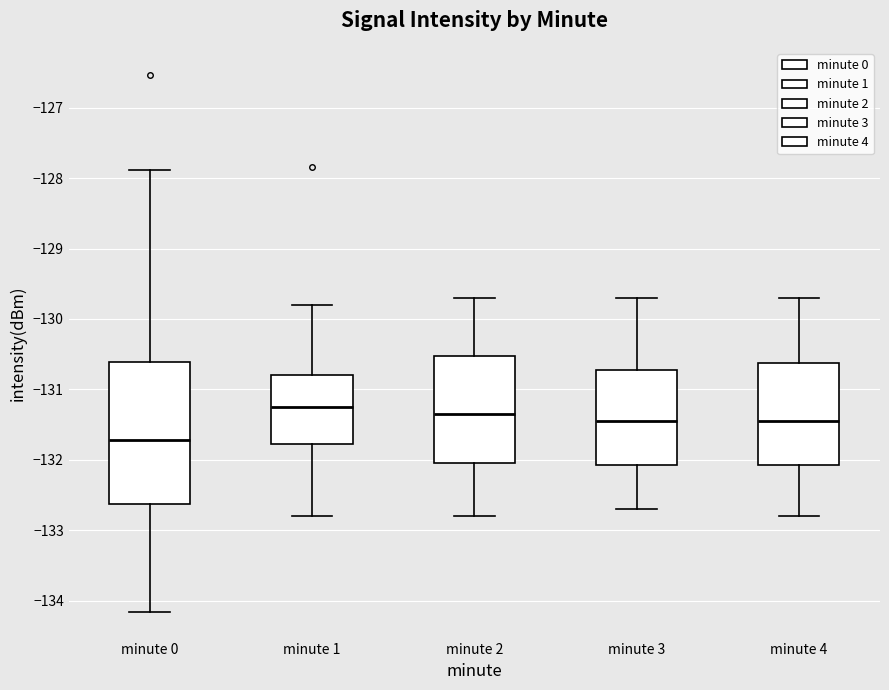

Comparing the boxes themselves (not the whiskers), which one is the tallest?

minute 0